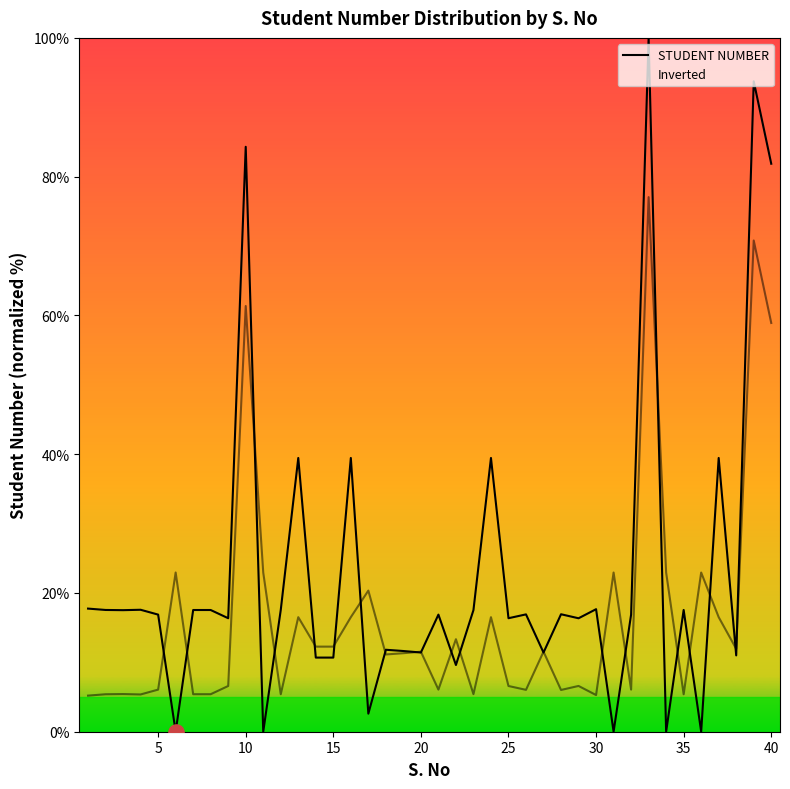

Which series reaches the maximum Y coordinate?

STUDENT NUMBER